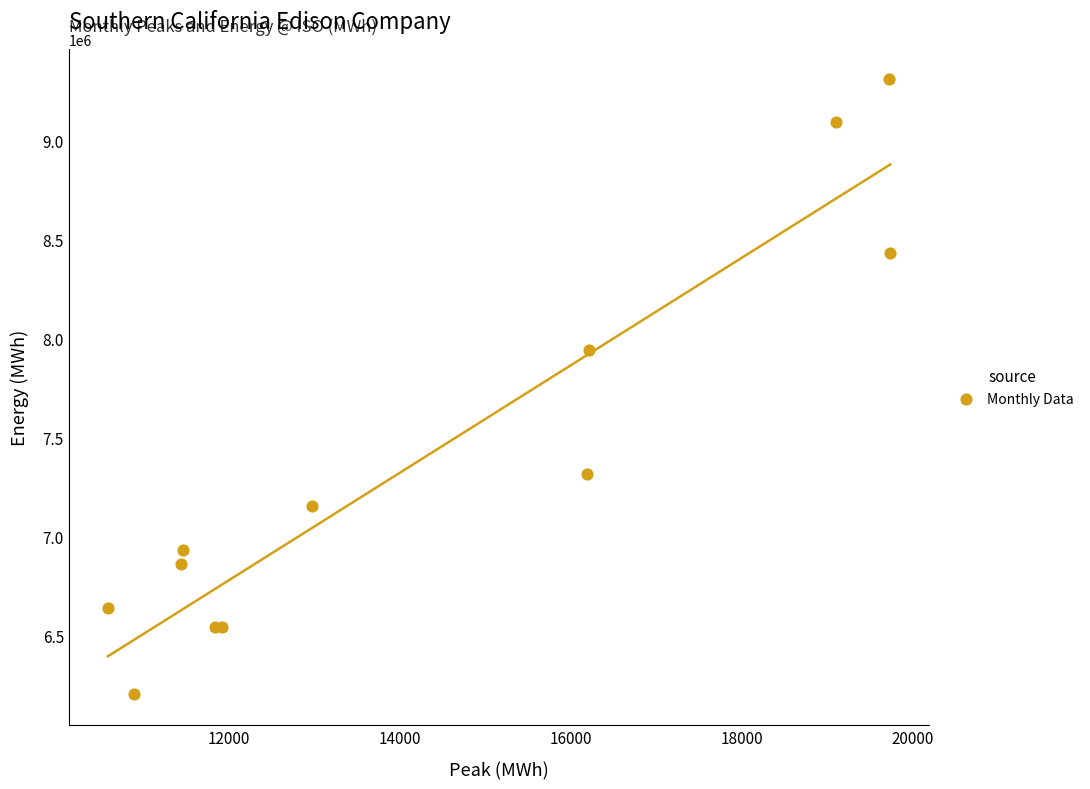

What Y value in the scatter plot is closest to 7755611?

7941011.4